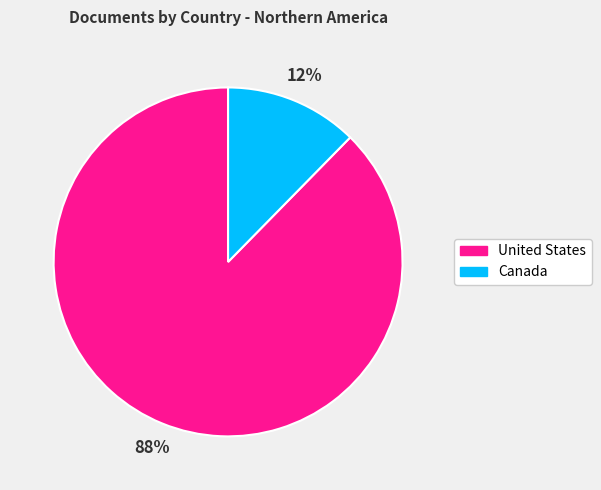

Does Canada represent more than half of the total?

No